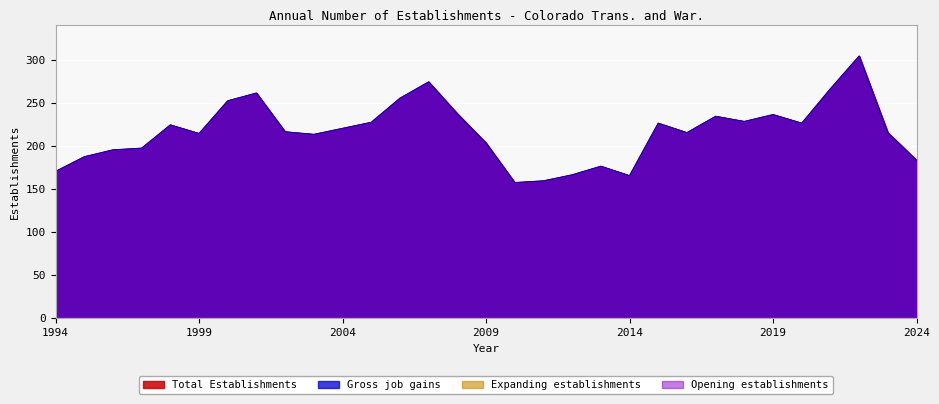

Rank the categories by Total Establishments value from highest to lowest.

2022, 2007, 2021, 2001, 2006, 2000, 2008, 2019, 2017, 2018, 2005, 2015, 2020, 1998, 2004, 2002, 2016, 2023, 1999, 2003, 2009, 1997, 1996, 1995, 2024, 2013, 1994, 2012, 2014, 2011, 2010